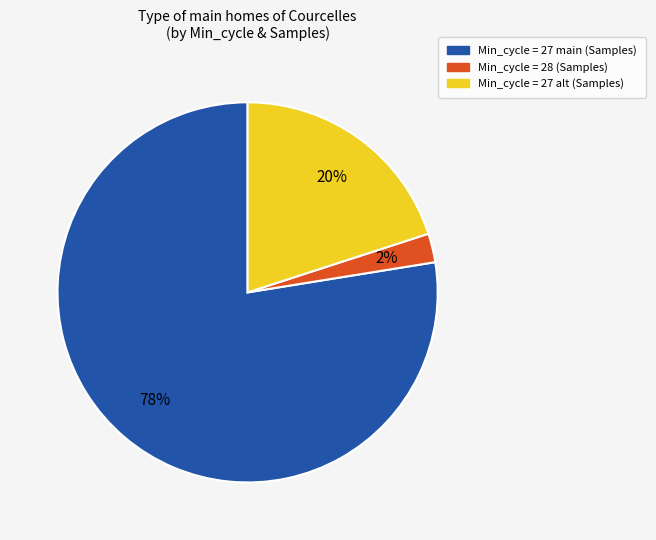

Does any single category account for the majority?

Yes